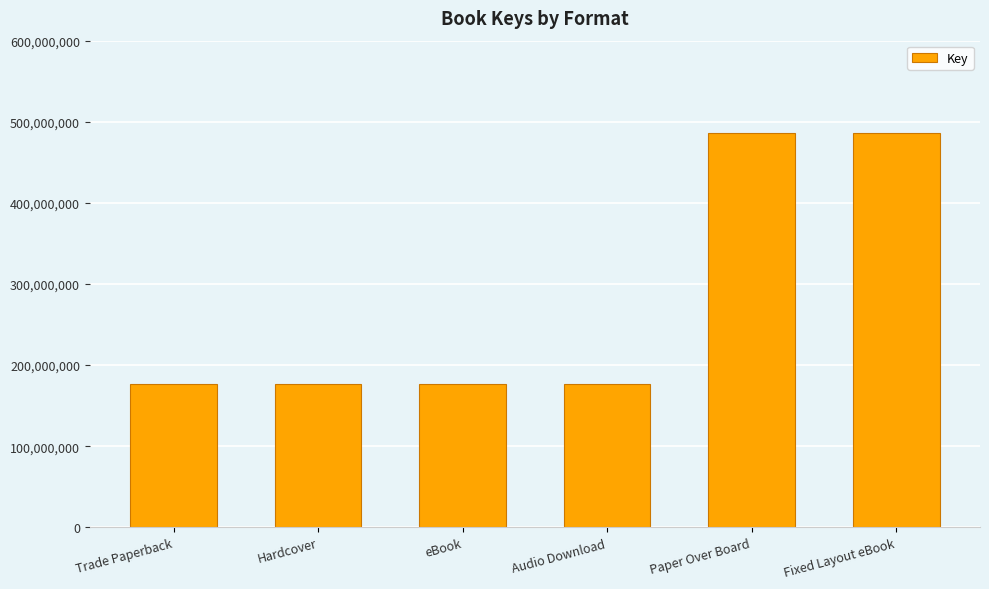

What is the difference between the maximum and minimum values?

308842445